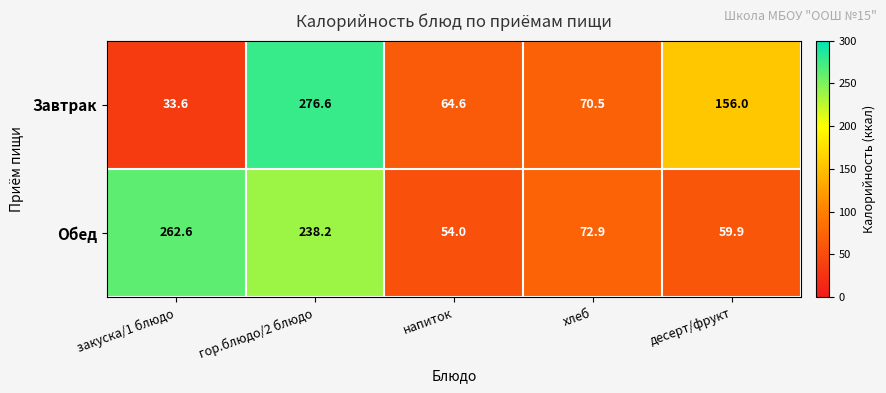

What is the sum of all Обед values?

687.6